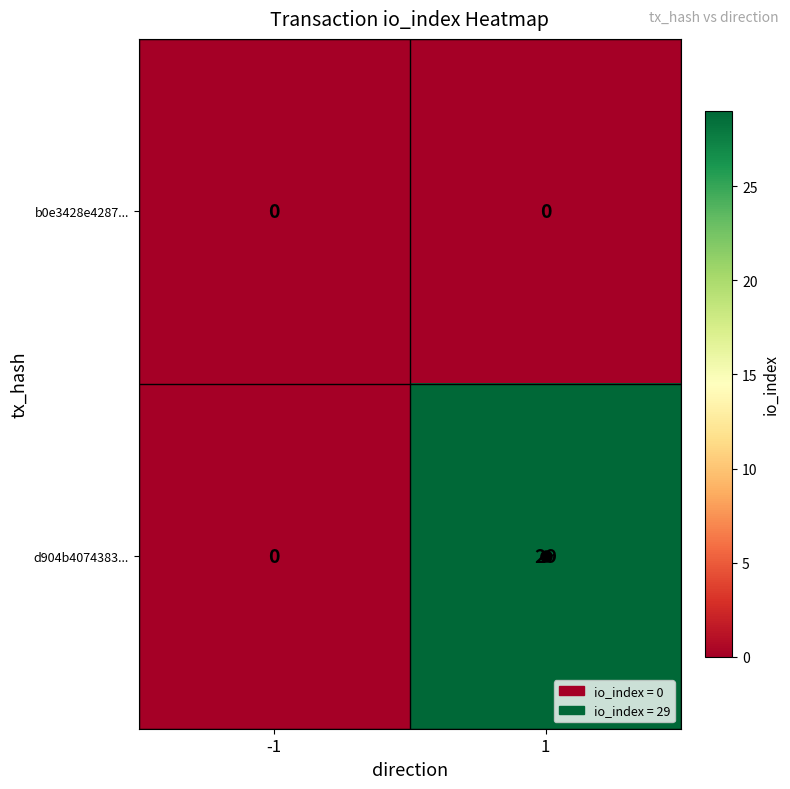

At which category is the sum across all series the highest?

1